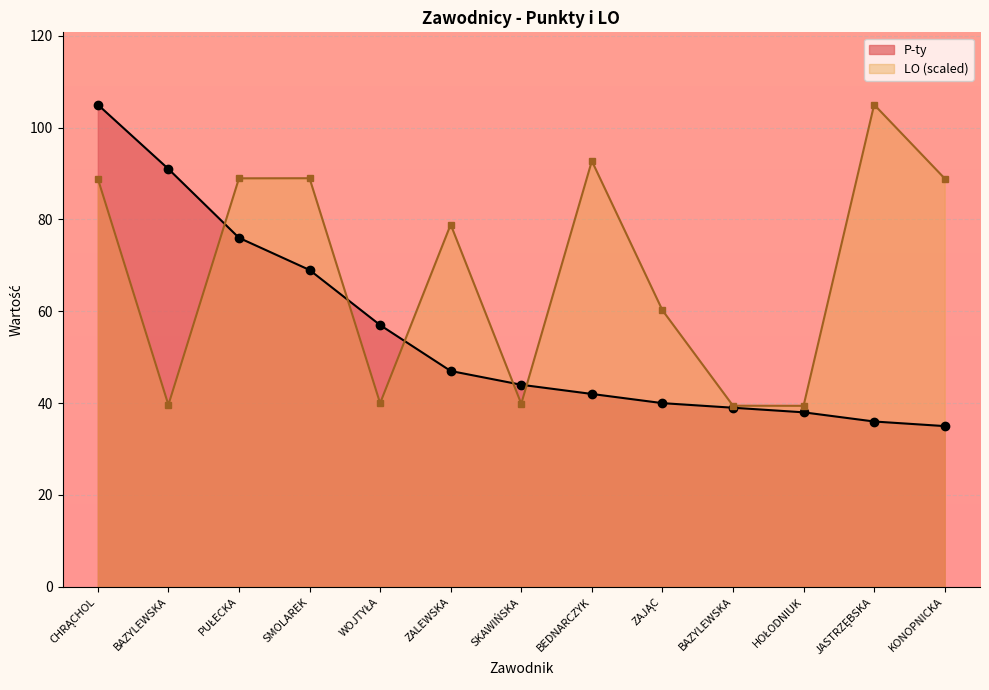

How many times do P-ty and LO cross each other?

5